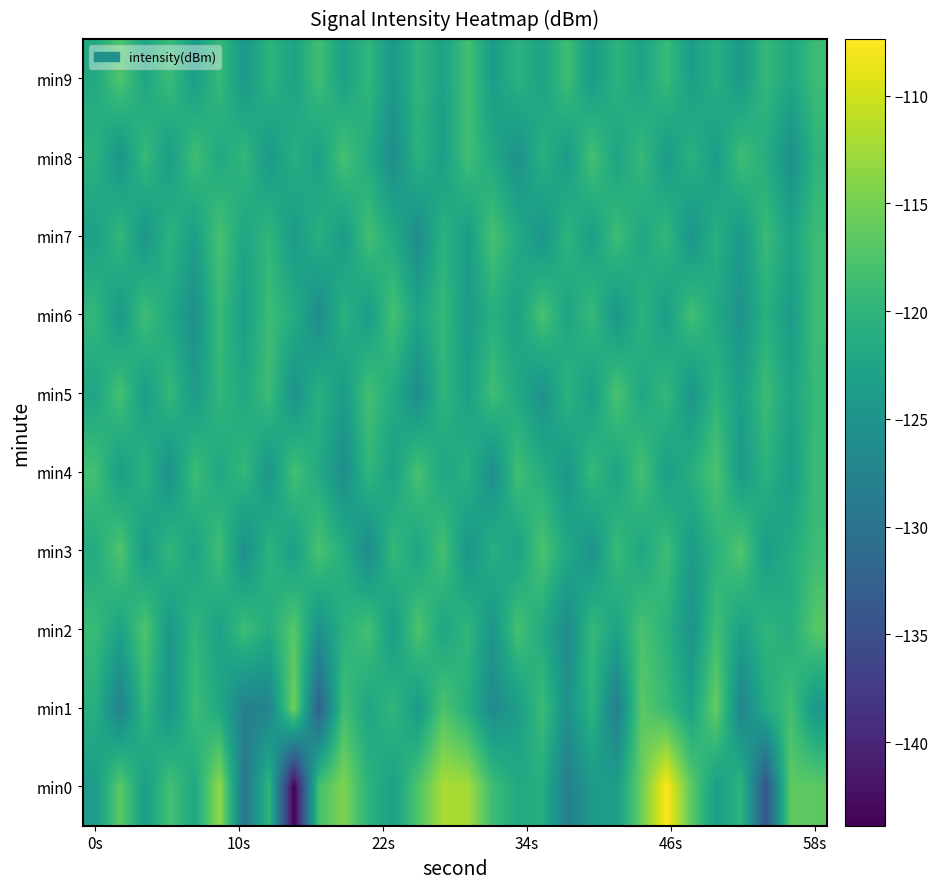

Reading left to right, extract all data points from this chart.

min0: -123.9	-116.6	-123.6	-118.2	-122.1	-113.4	-129.4	-119.8	-143.9	-118.1	-114.3	-120.4	-123.3	-117.5	-112.0	-112.3	-118.7	-121.7	-121.1	-128.2	-124.2	-123.6	-115.5	-107.4	-116.5	-123.7	-120.0	-134.3	-116.4	-116.5
min1: -120.9	-127.8	-119.6	-125.1	-118.9	-121.9	-128.0	-127.5	-115.3	-132.6	-118.5	-122.3	-119.8	-124.1	-117.6	-121.0	-126.4	-123.7	-118.9	-125.5	-120.1	-128.3	-116.7	-119.2	-122.8	-115.9	-127.4	-121.5	-118.3	-124.6
min2: -119.2	-122.8	-117.4	-124.5	-119.8	-123.1	-118.7	-121.4	-116.9	-125.3	-120.6	-118.2	-123.9	-117.5	-122.4	-119.7	-124.8	-118.1	-121.6	-126.3	-119.4	-122.7	-117.8	-120.5	-125.1	-118.6	-123.2	-119.9	-121.3	-116.8
min3: -121.5	-117.3	-124.2	-119.6	-122.9	-118.4	-125.7	-120.2	-123.5	-117.8	-121.1	-126.4	-119.3	-122.6	-118.0	-124.9	-120.8	-123.1	-117.6	-121.9	-125.2	-119.0	-122.3	-118.7	-124.0	-120.5	-117.2	-123.8	-121.4	-118.9
min4: -118.3	-123.6	-120.1	-125.4	-118.8	-122.1	-119.5	-124.8	-118.2	-121.7	-126.0	-119.8	-123.1	-117.9	-122.4	-120.6	-125.9	-118.5	-121.2	-124.5	-119.3	-122.7	-118.1	-123.4	-120.9	-117.6	-124.1	-120.3	-123.7	-119.0
min5: -122.4	-118.1	-123.7	-119.4	-124.0	-119.7	-122.0	-118.8	-125.3	-120.6	-123.9	-118.3	-121.6	-126.1	-119.9	-123.2	-118.6	-121.9	-125.4	-120.2	-123.5	-117.7	-122.1	-119.5	-124.8	-120.1	-123.4	-118.9	-122.6	-119.3
min6: -119.7	-124.3	-118.5	-122.0	-125.6	-119.1	-123.4	-118.8	-121.3	-126.2	-120.5	-123.8	-118.1	-122.7	-119.4	-124.0	-120.8	-123.1	-117.8	-122.5	-119.2	-124.7	-120.3	-123.6	-118.4	-121.9	-125.1	-120.6	-123.9	-118.7
min7: -123.1	-119.5	-124.8	-120.2	-123.5	-117.9	-122.4	-119.8	-124.1	-120.7	-123.9	-118.3	-121.6	-126.2	-120.4	-123.7	-118.0	-121.5	-124.9	-120.1	-123.4	-118.7	-122.2	-119.6	-125.0	-120.8	-124.3	-119.1	-122.6	-118.9
min8: -120.4	-125.0	-119.2	-123.7	-118.5	-122.0	-119.6	-124.3	-120.9	-123.2	-118.0	-121.5	-126.1	-120.3	-123.6	-118.4	-121.9	-125.4	-120.6	-123.9	-118.1	-122.7	-119.3	-124.0	-120.5	-123.8	-118.6	-121.1	-125.7	-120.2
min9: -121.8	-117.4	-122.3	-118.9	-123.6	-119.2	-124.5	-120.1	-122.8	-118.5	-123.1	-119.7	-124.4	-120.0	-122.9	-118.3	-123.7	-120.4	-122.8	-118.6	-124.0	-120.3	-122.7	-119.1	-123.5	-120.8	-124.2	-119.5	-122.1	-118.8